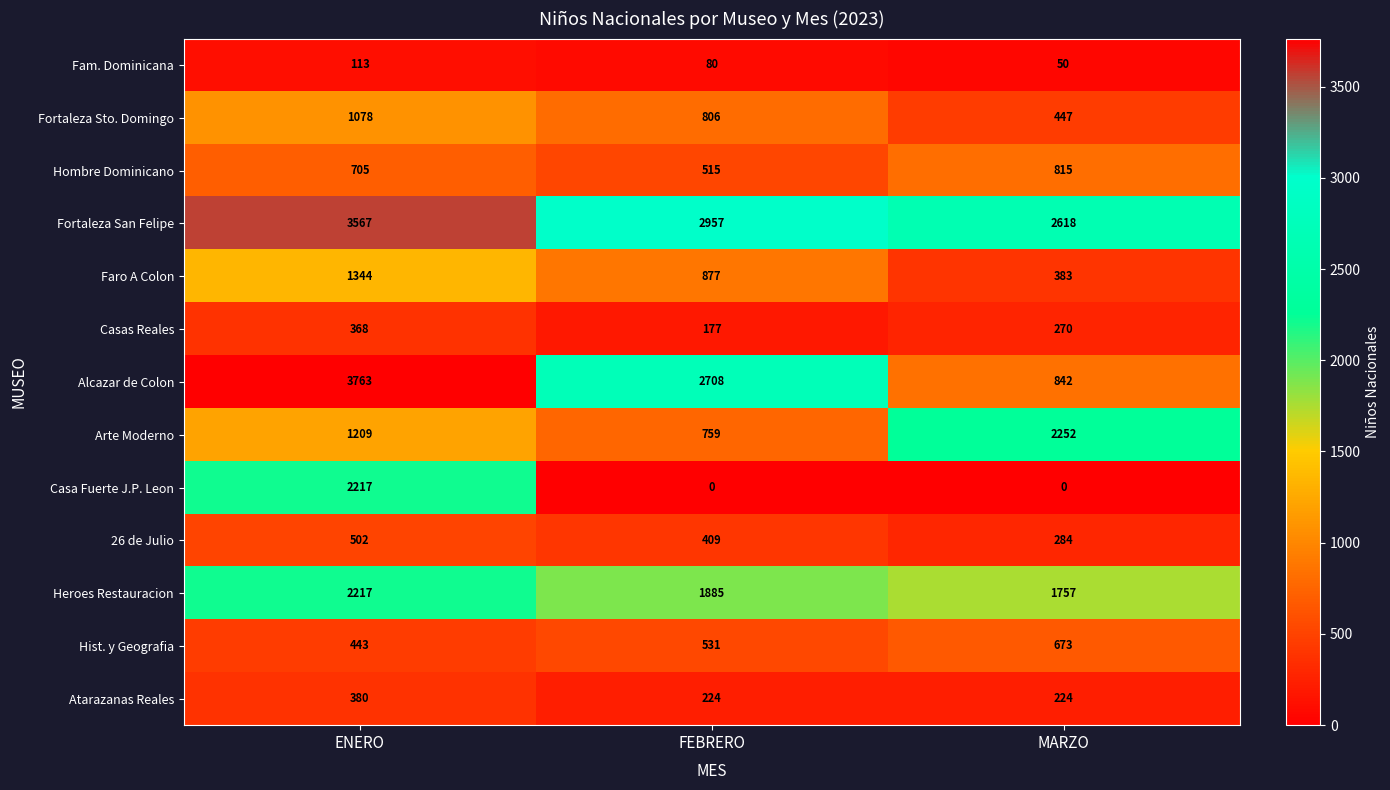

Count the number of data series in this chart.

13